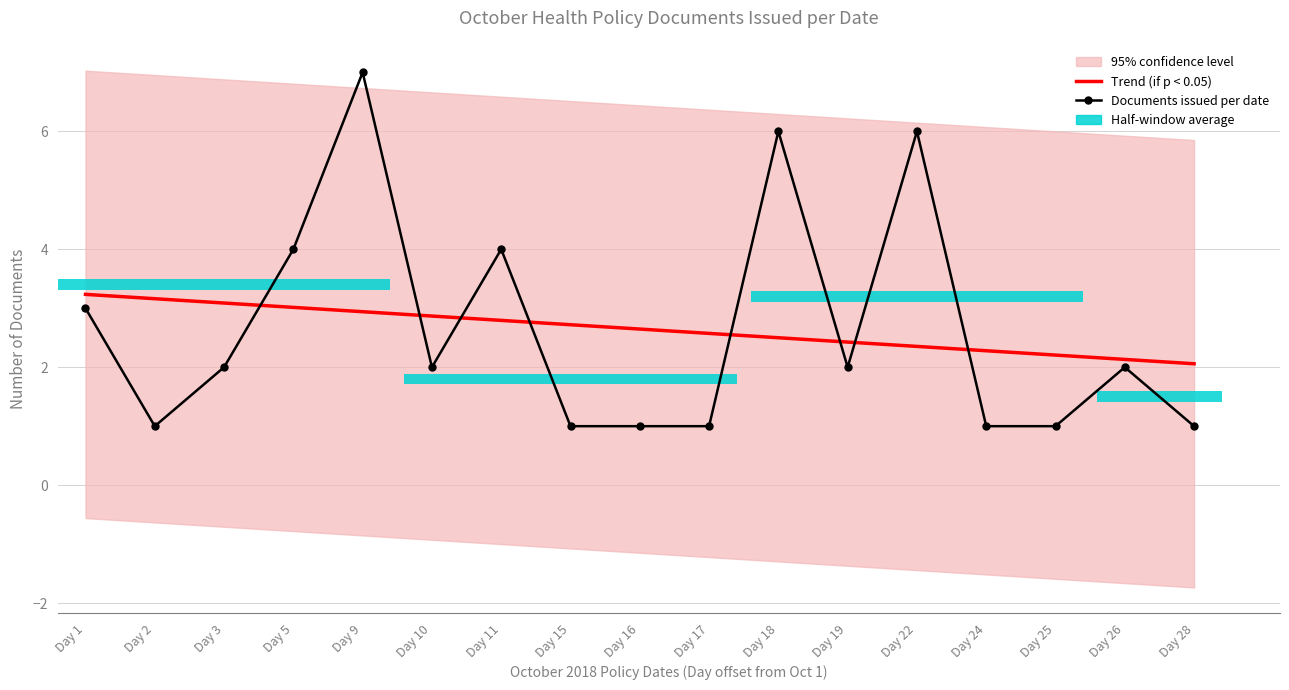

Which series changed the most between Day 22 and Day 25?

Documents issued per date